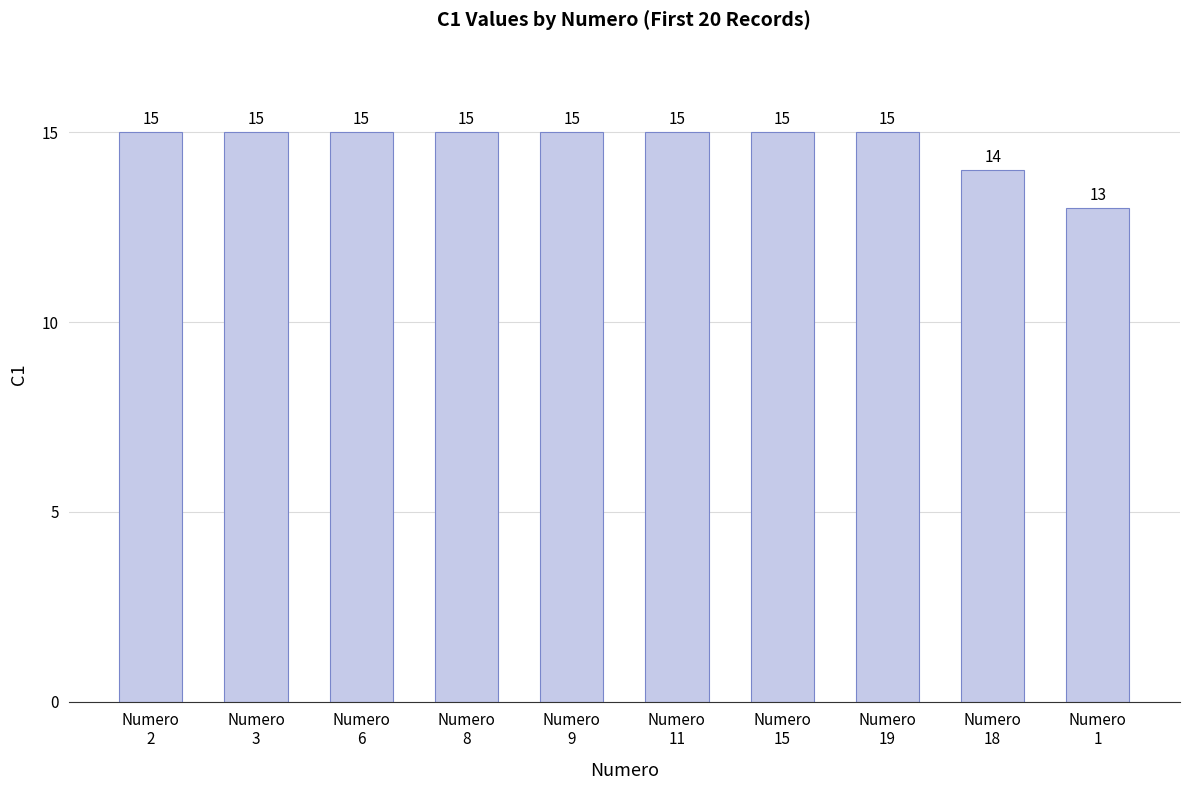

What is the minimum value shown in the chart?

13